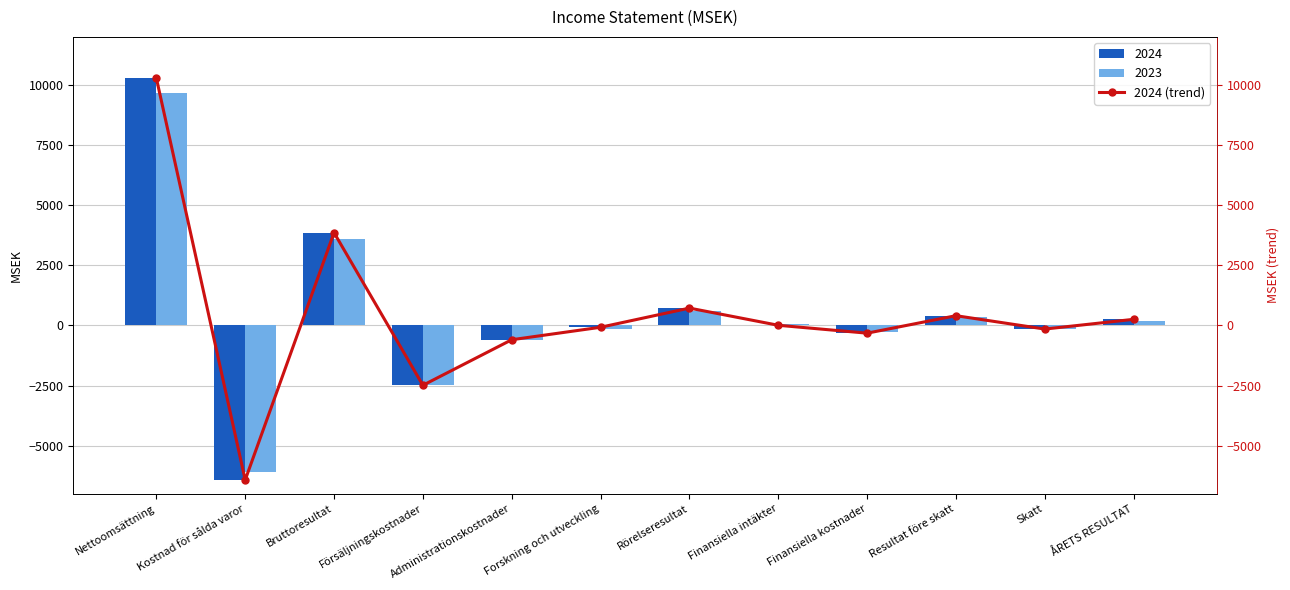

The value of 2024 at Nettoomsättning is 10286.0. True or false?

True